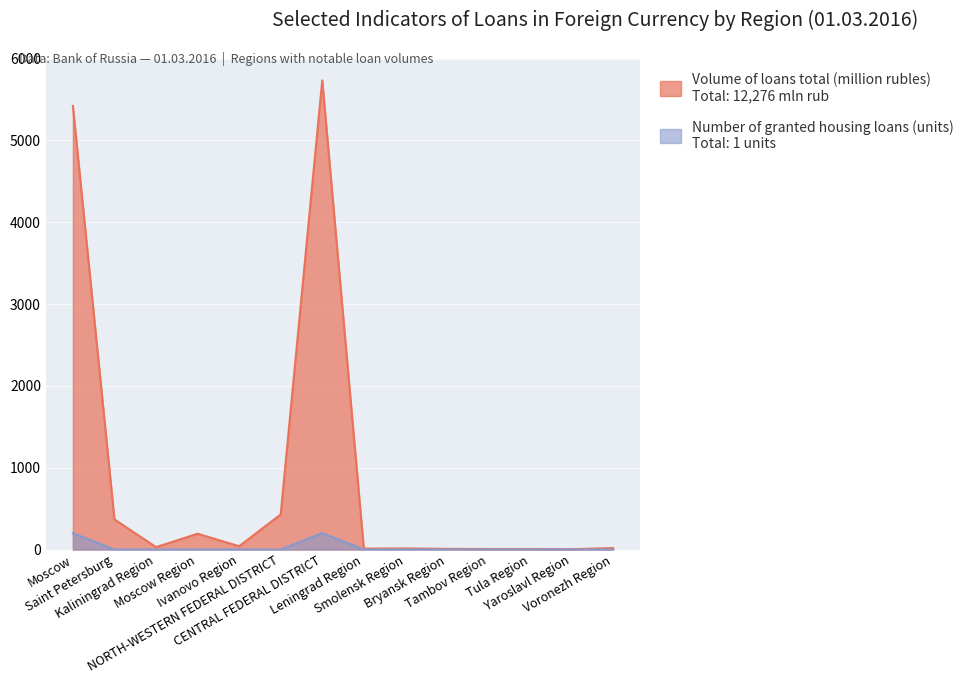

What are all the series names shown in the legend?

Volume of loans total (million rubles), Number of granted housing loans (units)